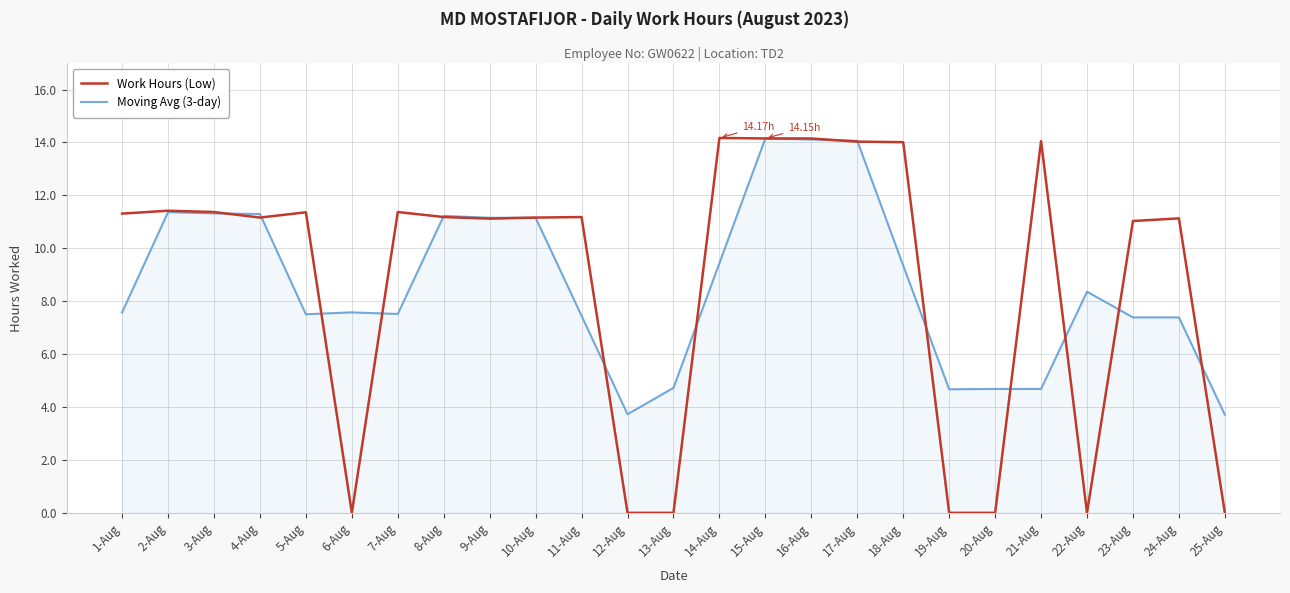

What is the total value across all series at 15-Aug?

28.3